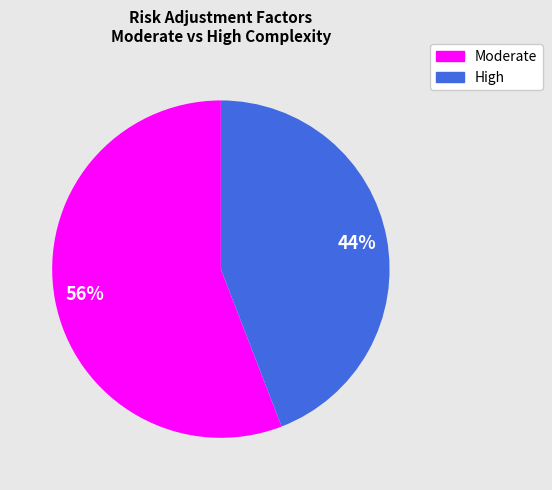

Is there a majority slice in this chart?

Yes